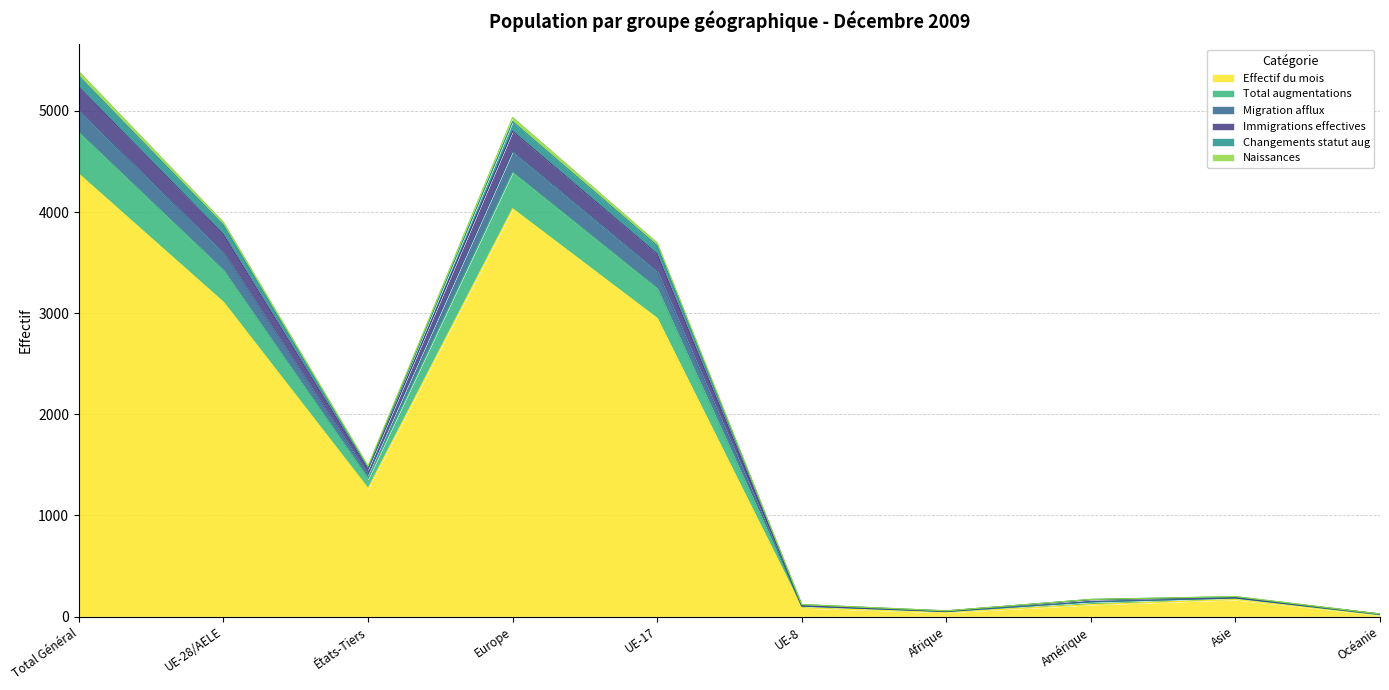

How many lines are shown in the chart?

6